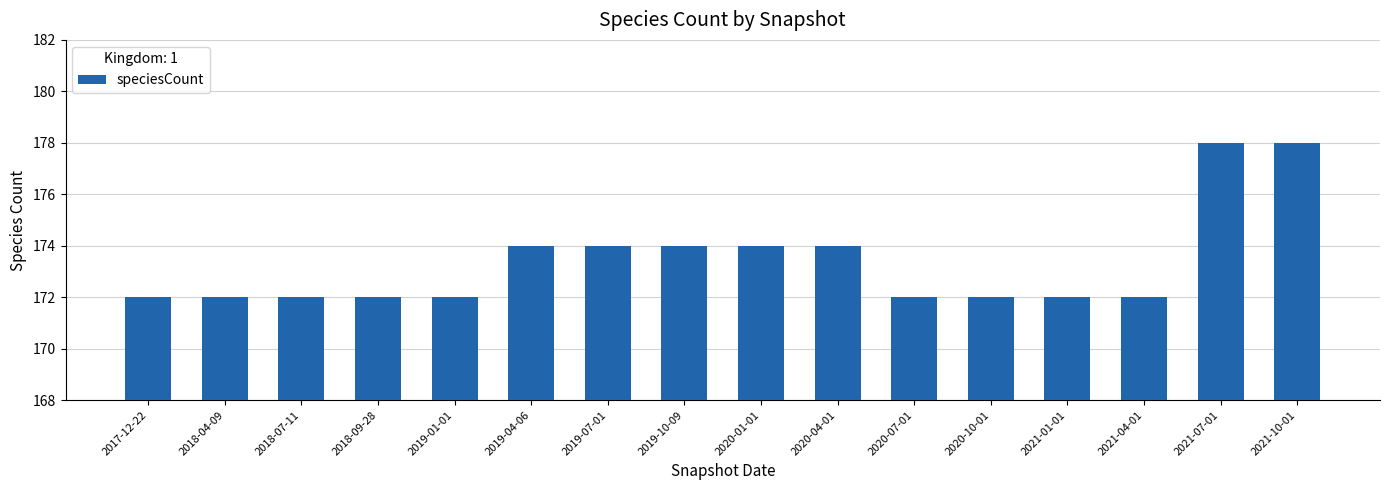

What is the value of the 2nd bar from the left?

172